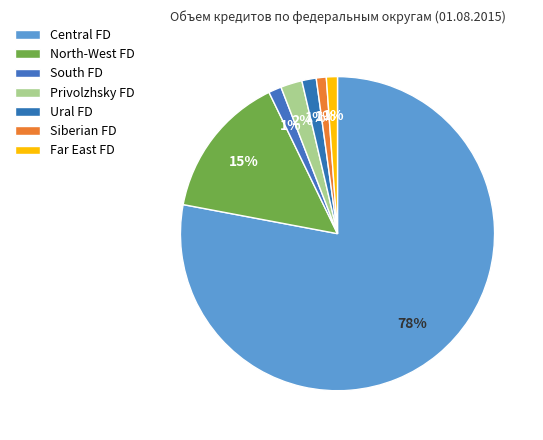

Which slice is the largest?

ЦЕНТРАЛЬНЫЙ ФЕДЕРАЛЬНЫЙ ОКРУГ